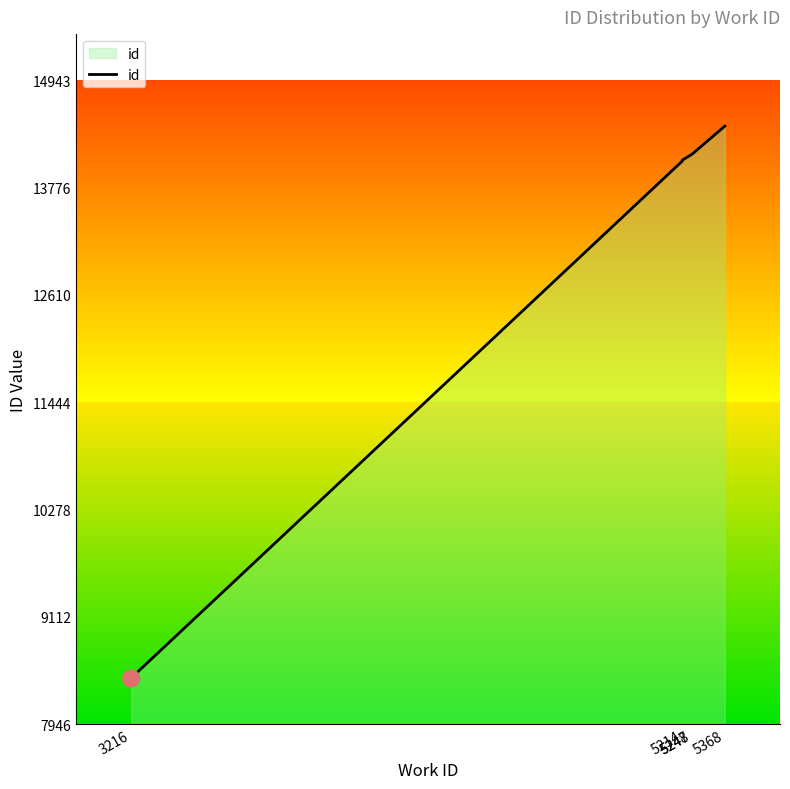

How many data points are less than 14068?

5